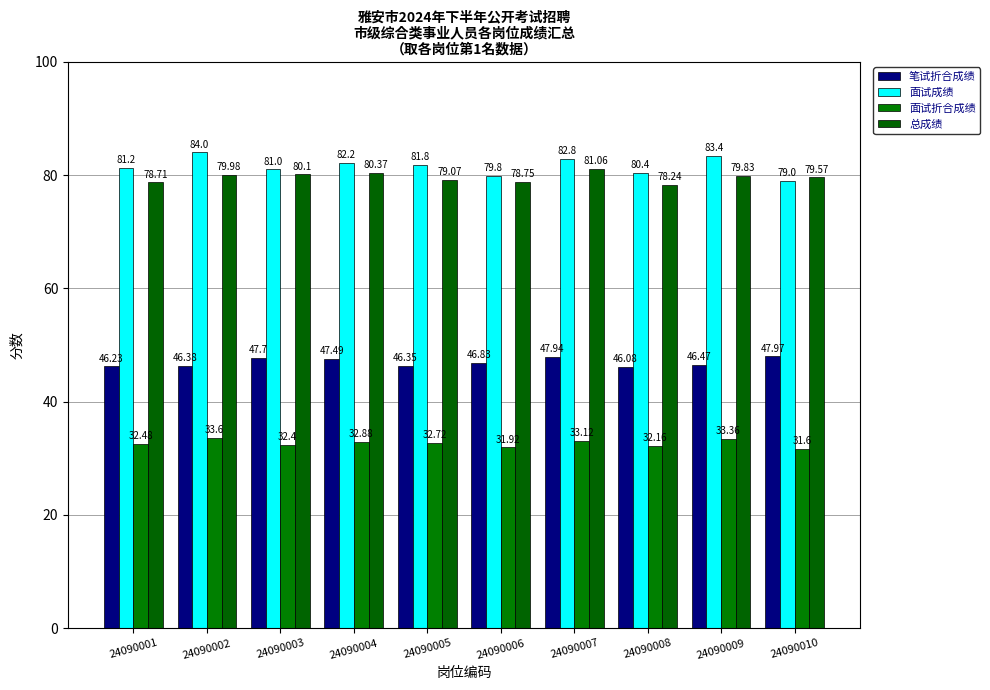

How many bars are there in total?

40